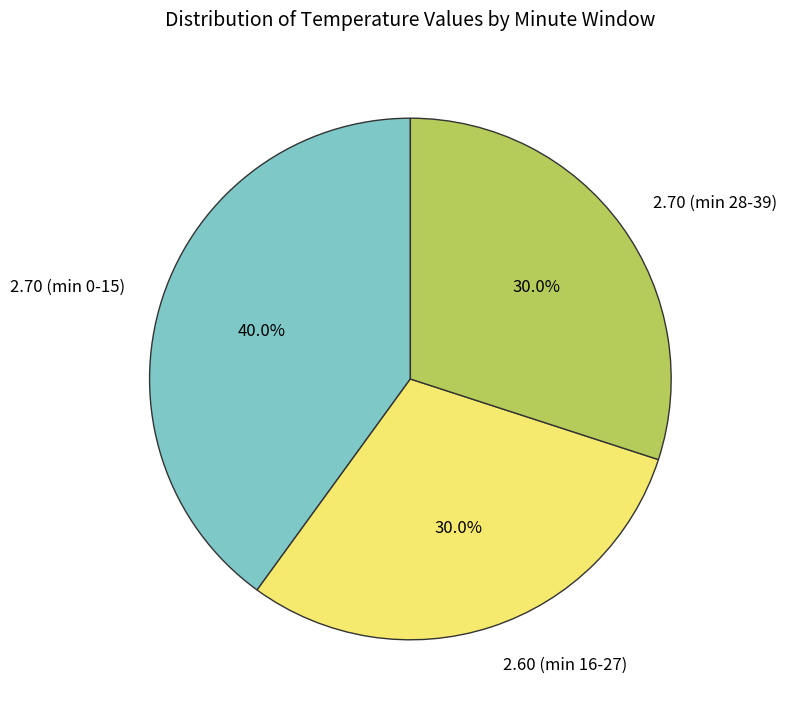

Approximately how many times larger is the value at 2.60 (min 16-27) compared to 2.70 (min 28-39)?

1.0